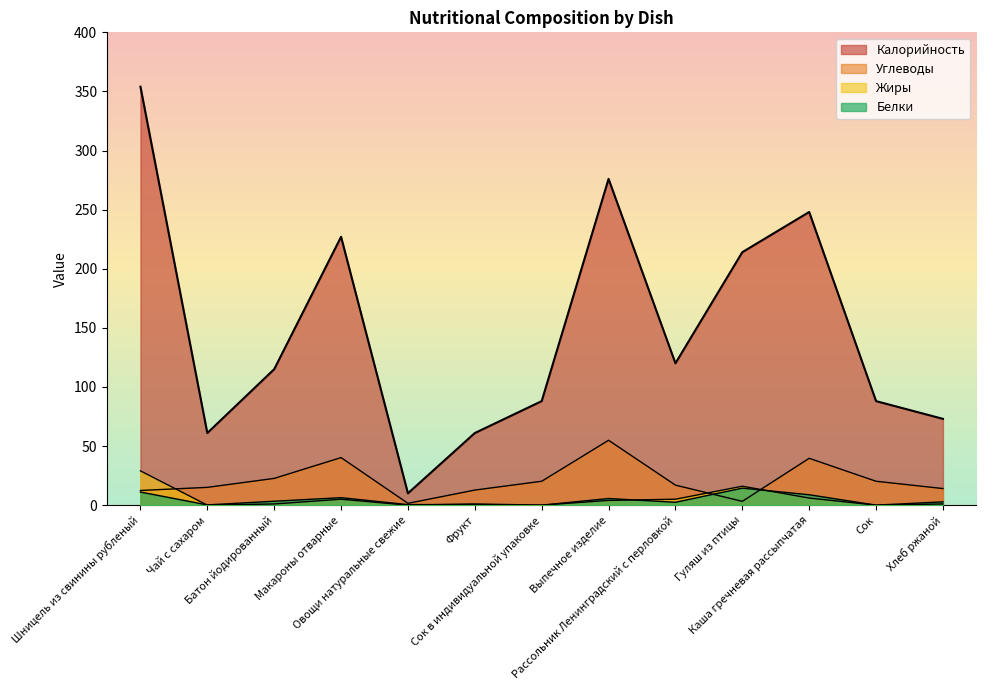

Which series has the largest total across all categories?

Калорийность